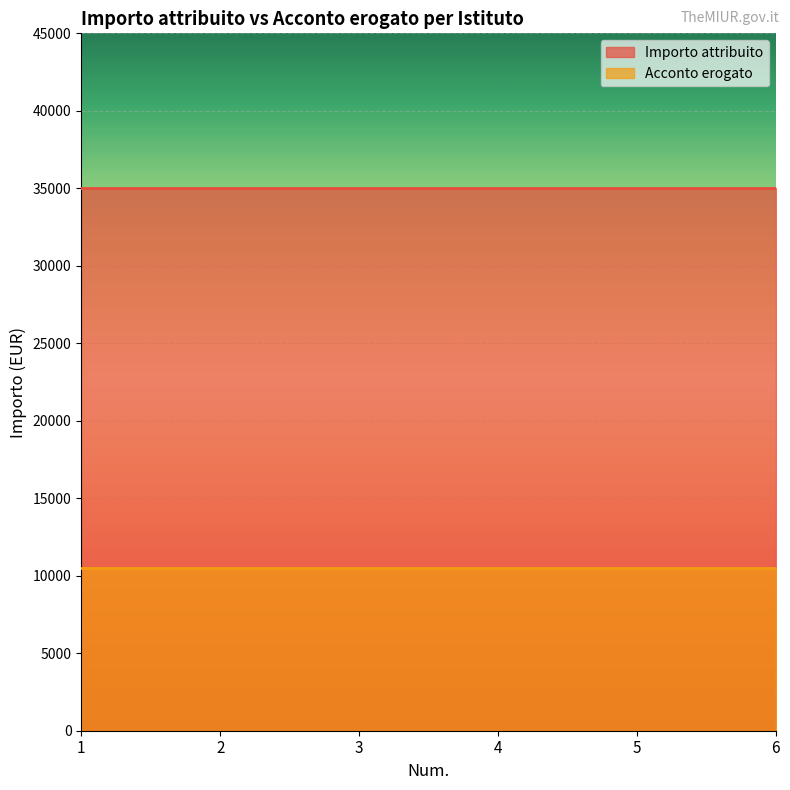

True or false: Acconto erogato and Importo attribuito intersect in this chart.

False